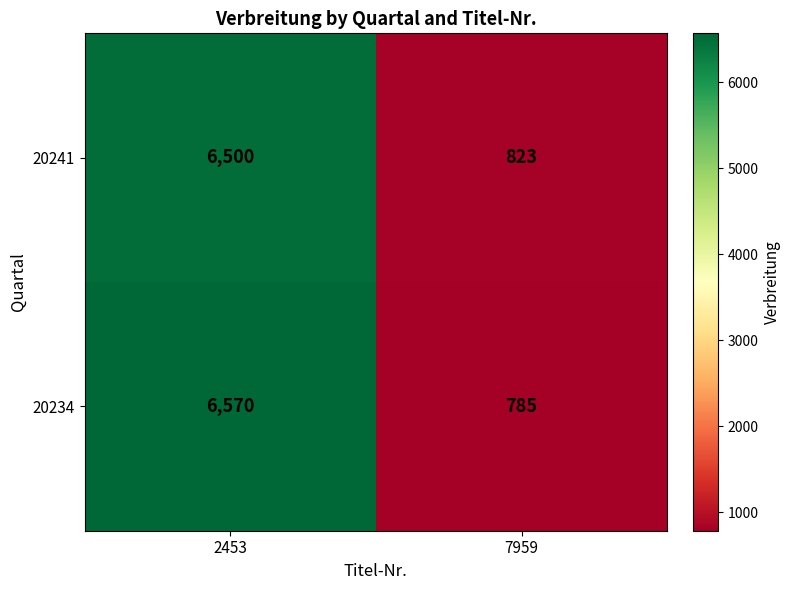

Is it true that 20234 equals 1143 at 7959?

False